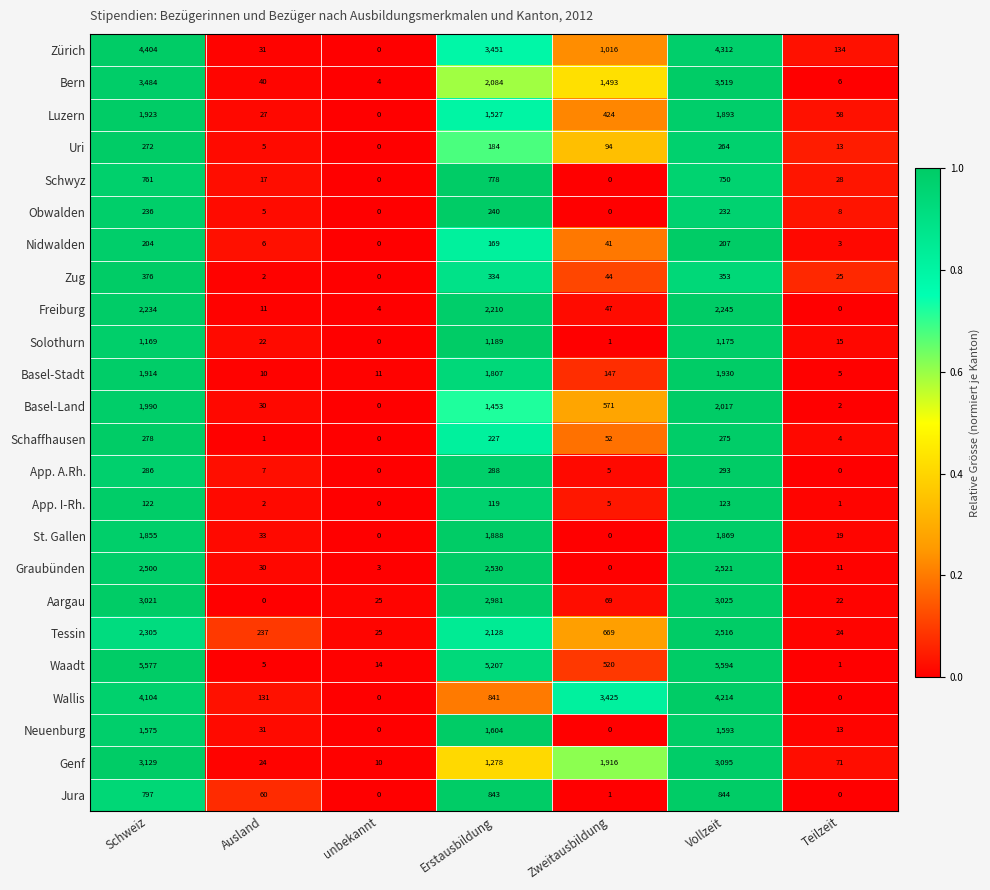

At how many categories does at least one series exceed 3594?

3